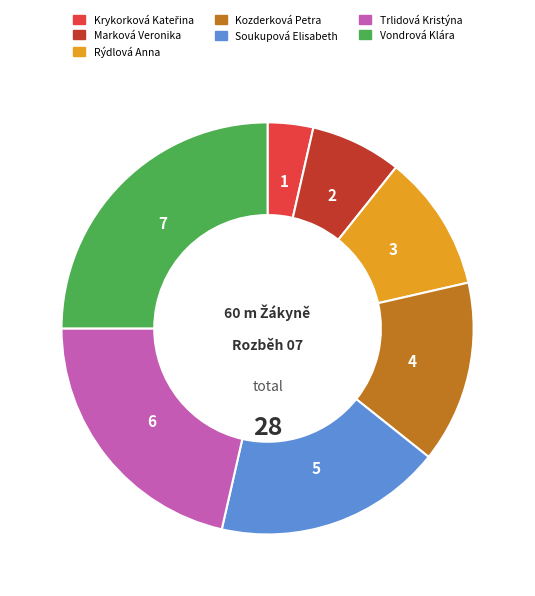

Which has a higher value, Marková Veronika or Vondrová Klára?

Vondrová Klára